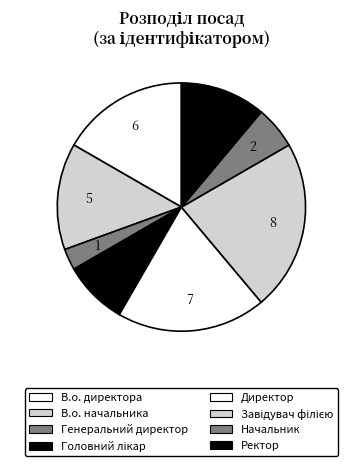

Is it true that Ректор is 11% of the pie?

True